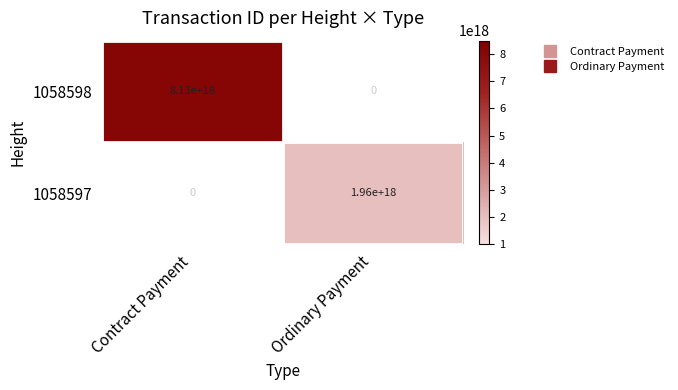

Which category has the highest value in the 1058597 series?

Ordinary Payment